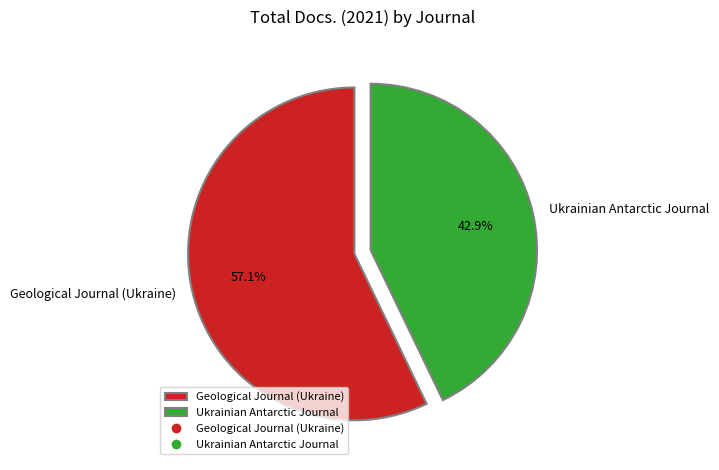

Which has a higher value, Geological Journal (Ukraine) or Ukrainian Antarctic Journal?

Geological Journal (Ukraine)